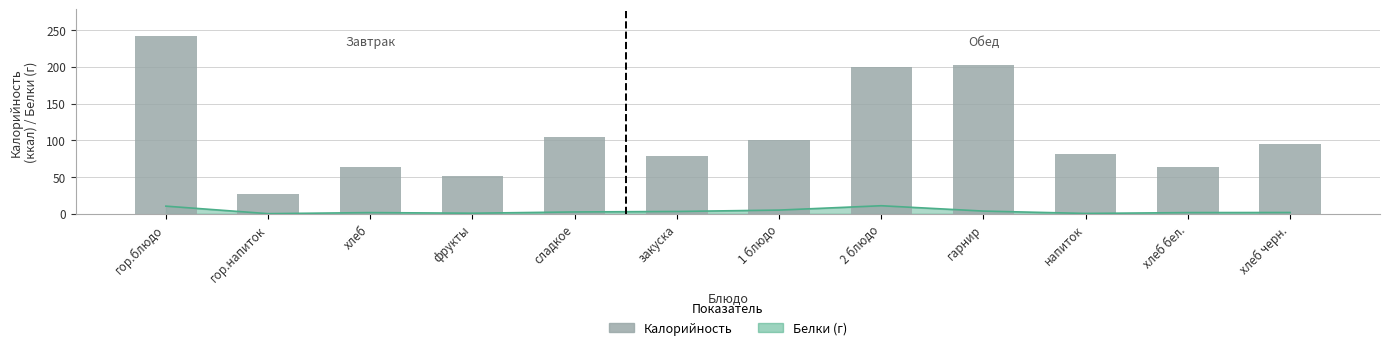

At which category does the chart reach its minimum across all series?

гор.напиток